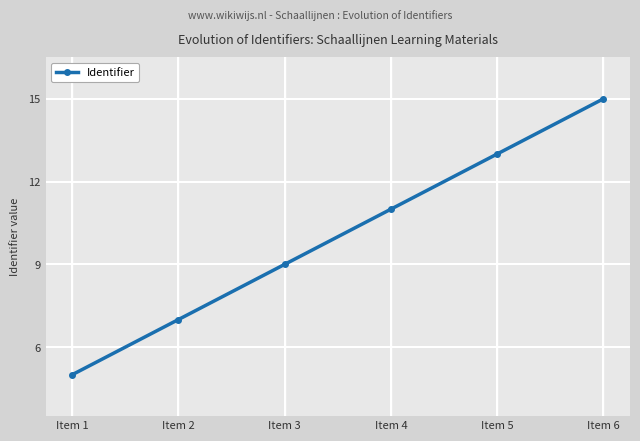

What is the value of the 3rd point from the left?

9